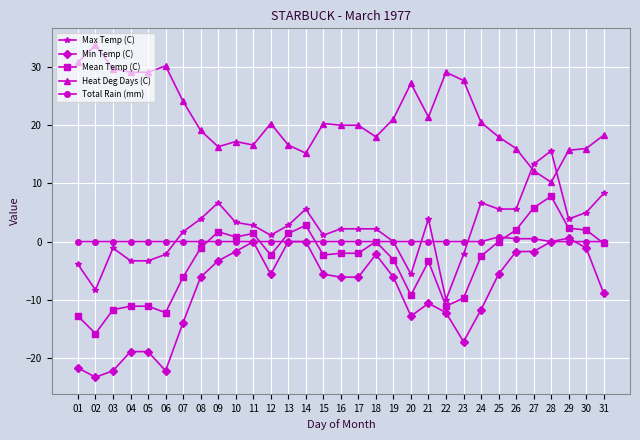

True or false: Total Rain (mm) and Max Temp (C) intersect in this chart.

True